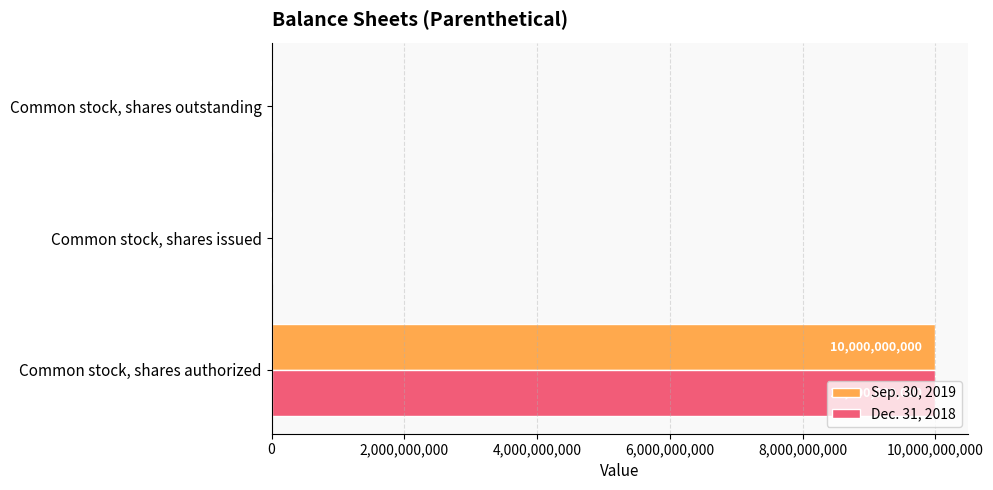

At which category is the sum across all series the highest?

Common stock, shares authorized